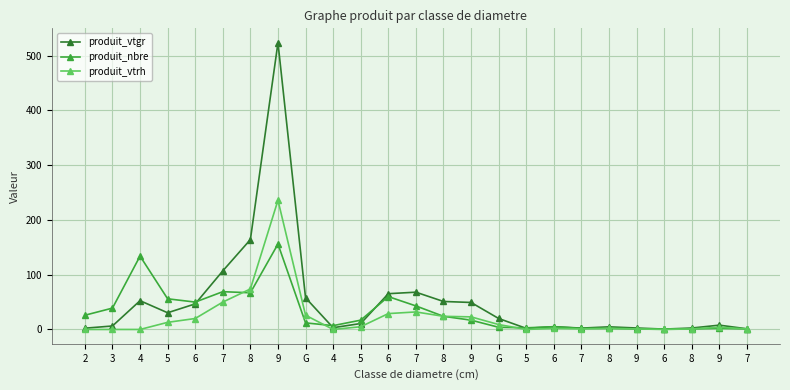

How many values in the produit_nbre series are below 17?

12